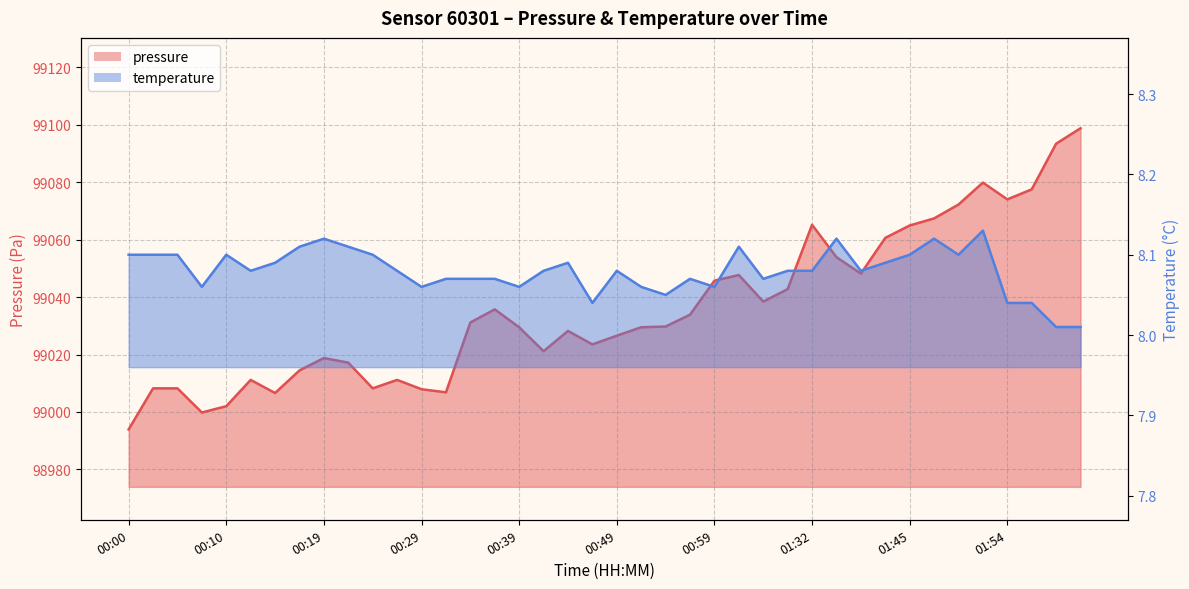

What is the difference between the maximum and minimum values in the temperature series?

0.1